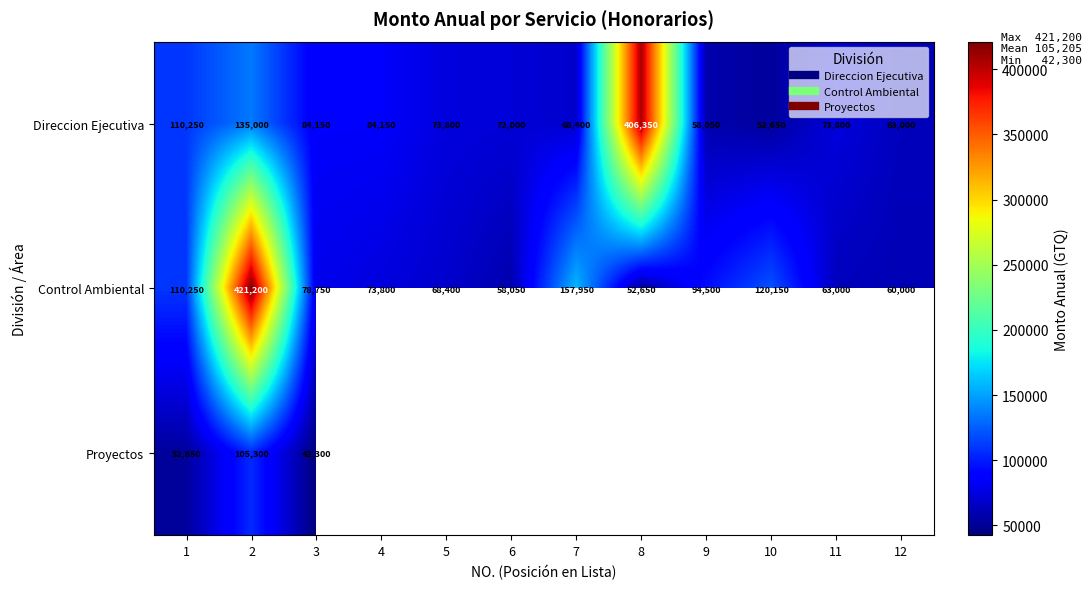

What is the difference between the highest and lowest values at 2?

315900